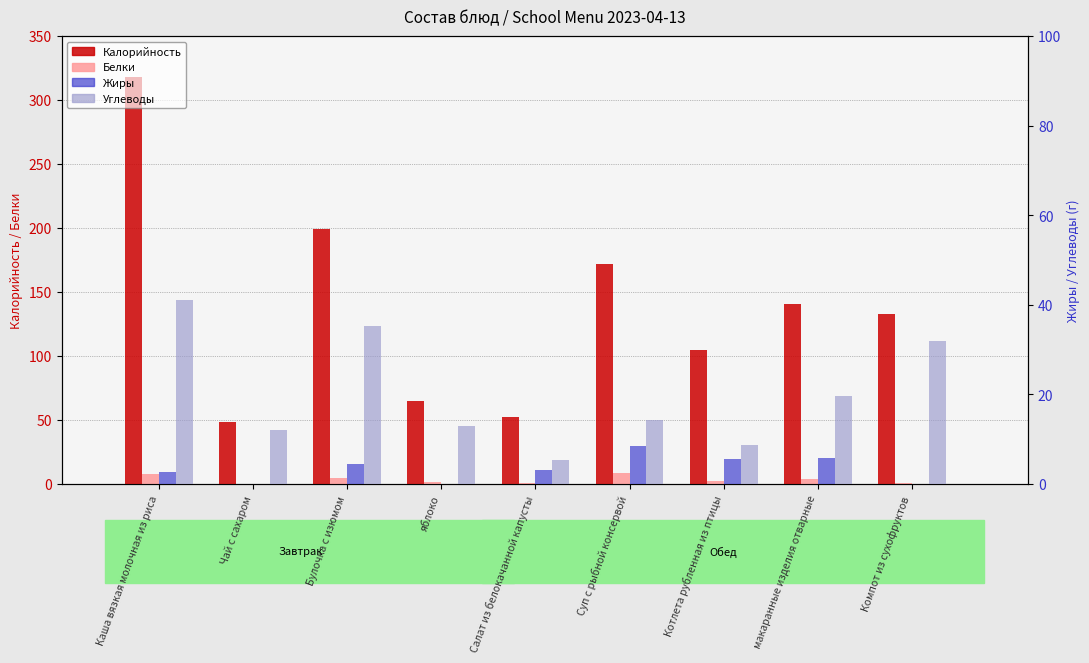

At which category does the chart reach its peak across all series?

Каша вязкая молочная из риса